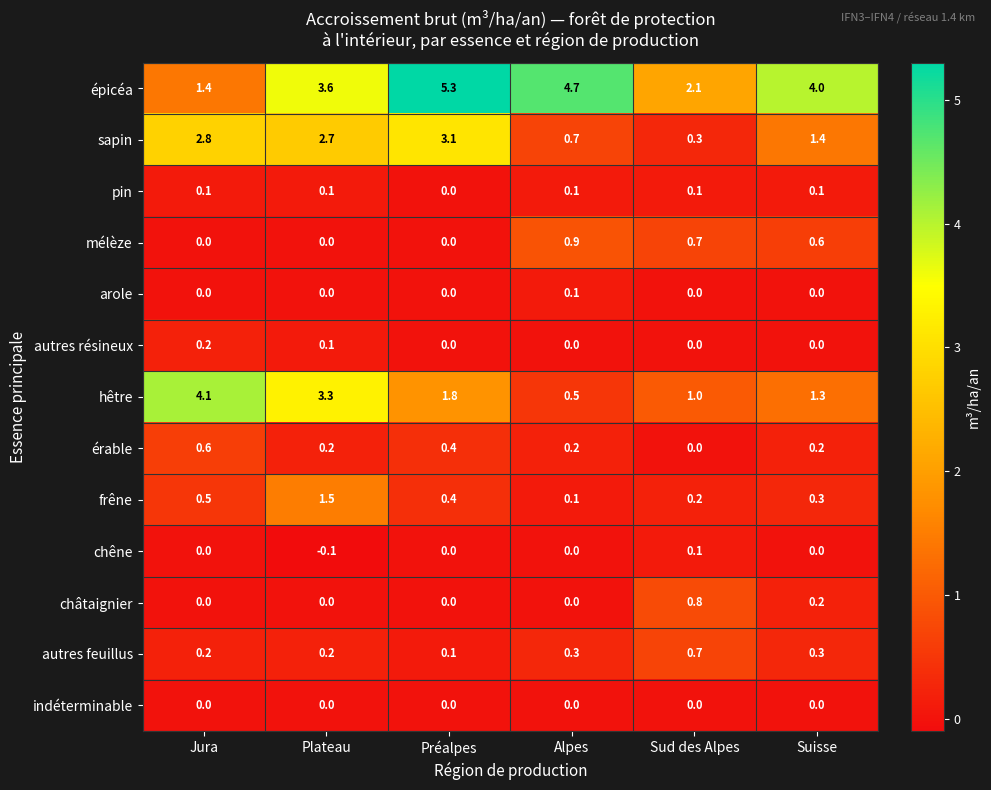

What is the spread (max minus min) of values at Sud des Alpes?

2.1